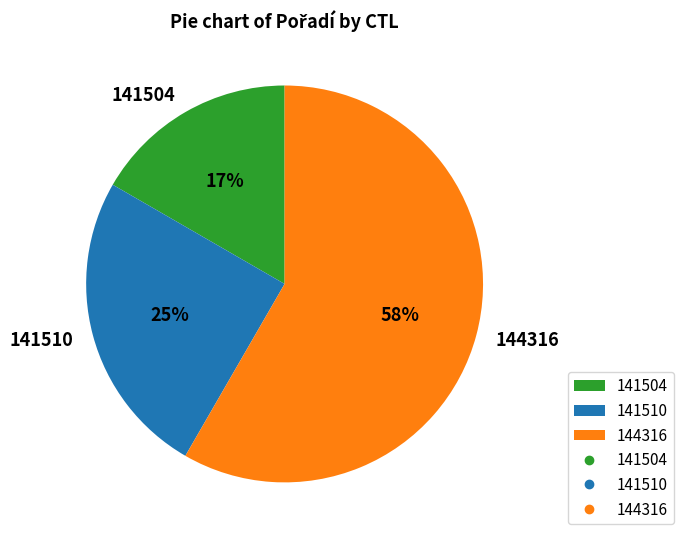

Approximately how many times larger is the value at 141510 compared to 141504?

1.5